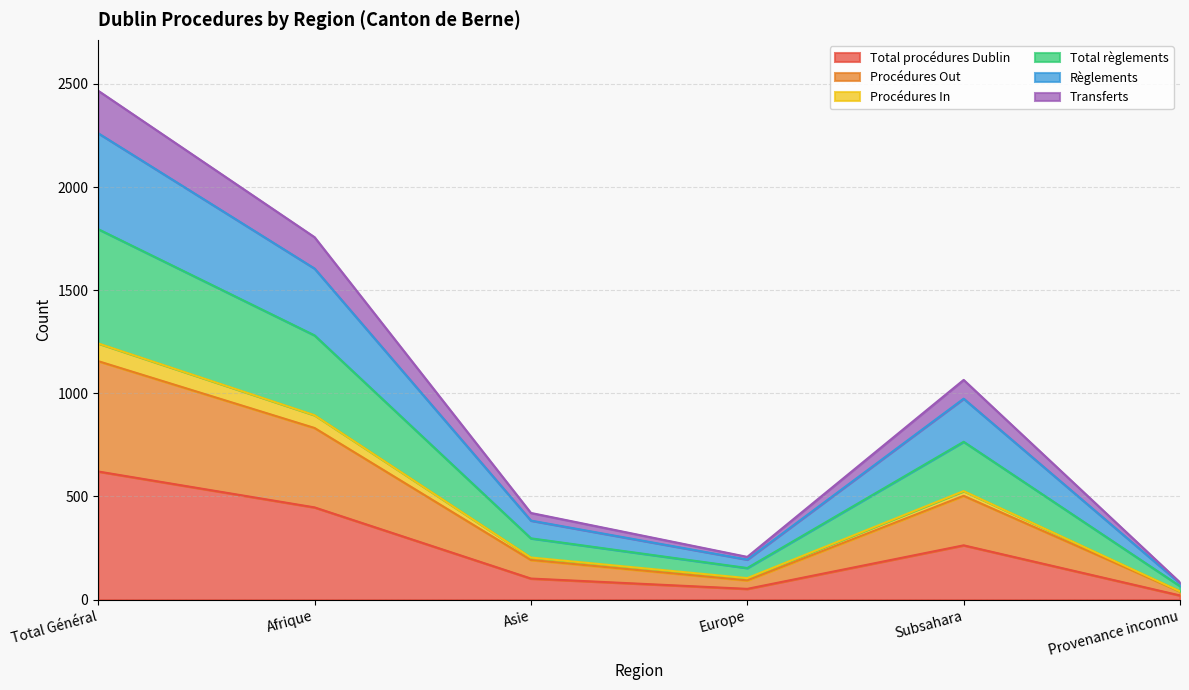

The Total procédures Dublin series shows 168 at Afrique. True or false?

False